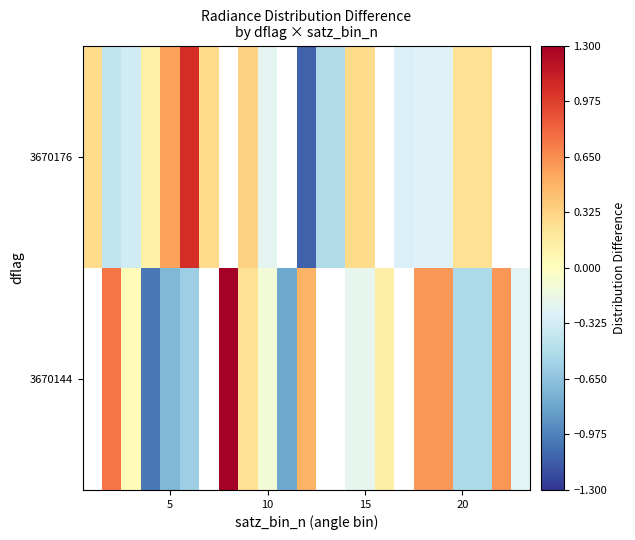

What is the greatest value displayed?

1.3